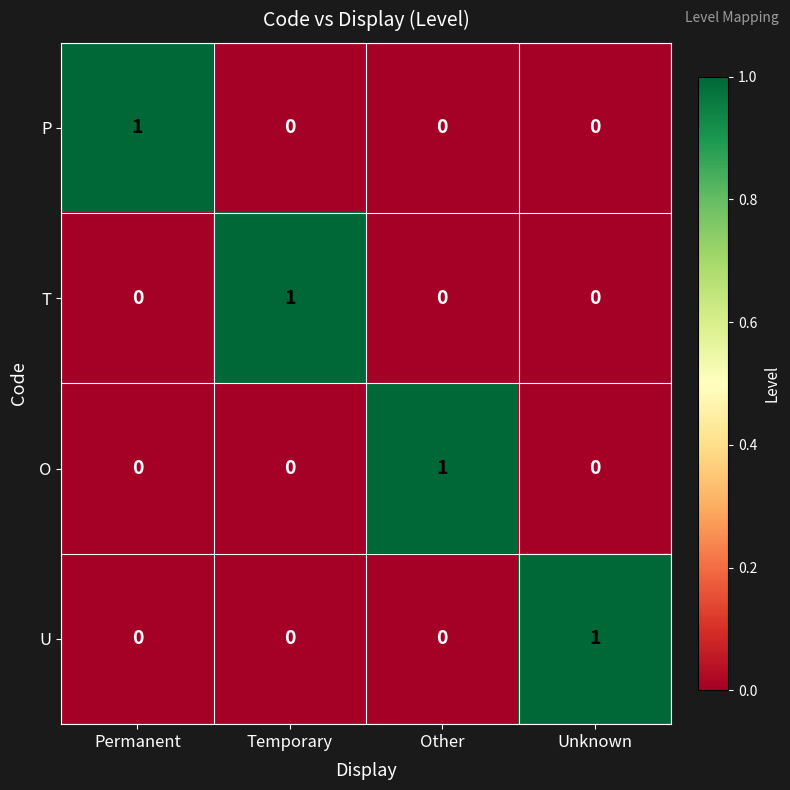

Is it true that T equals 1 at Temporary?

True